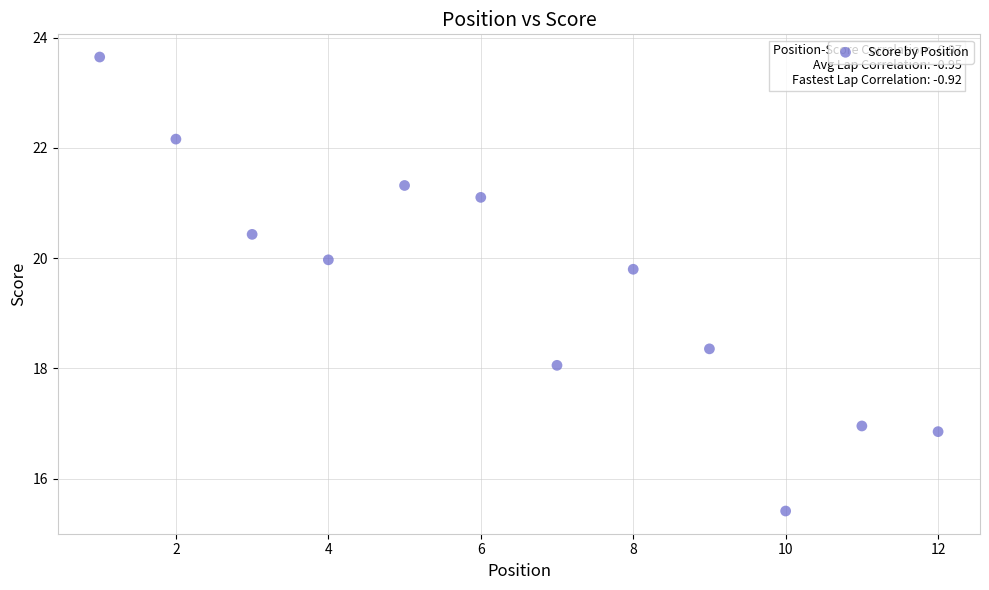

What Y value in the scatter plot is closest to 19?

18.4